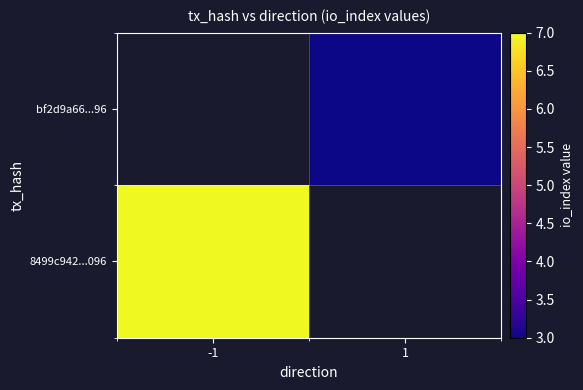

Is it true that bf2d9a66...96 equals 3.0 at 1?

True